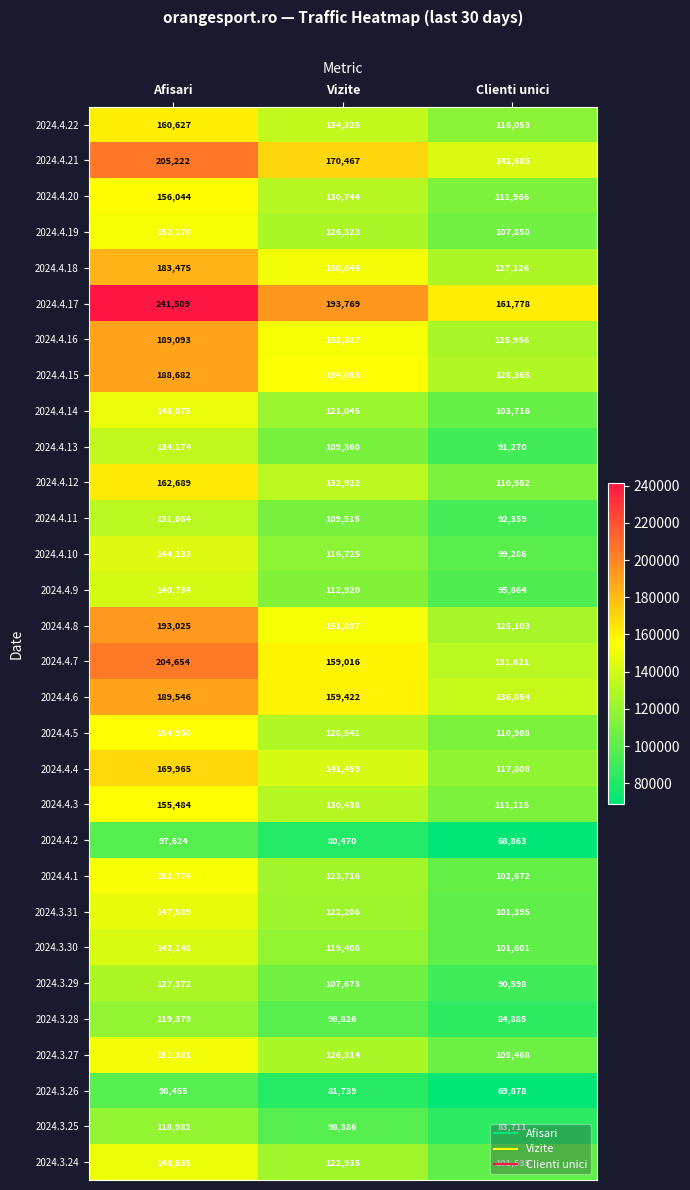

What is the difference between the maximum and minimum values in the 2024.4.8 series?

67922